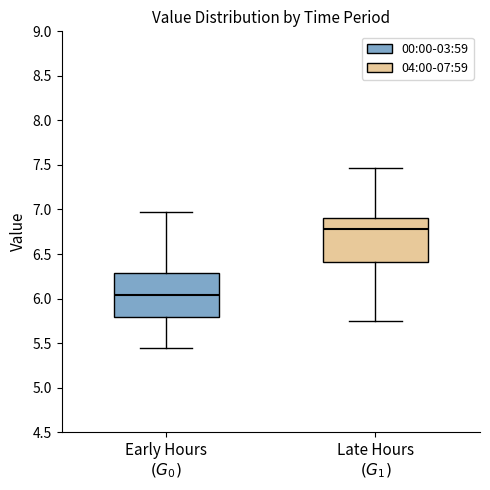

Which box's median line is the lowest?

Early Hours $(G_0)$